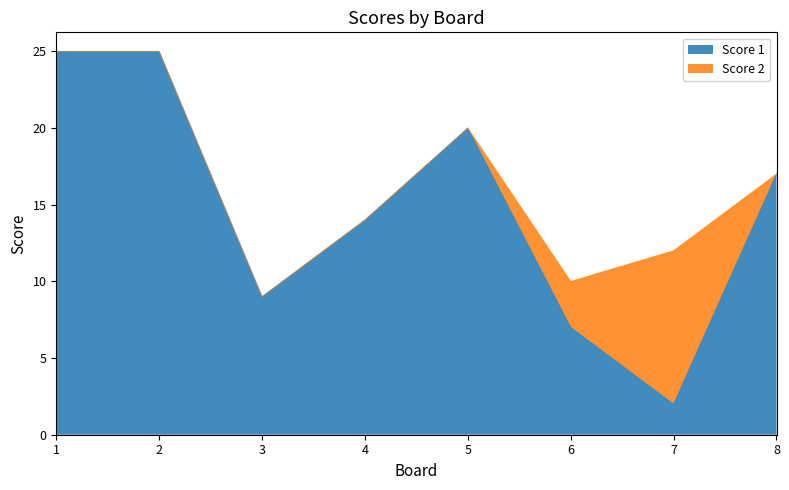

How many lines are shown in the chart?

2